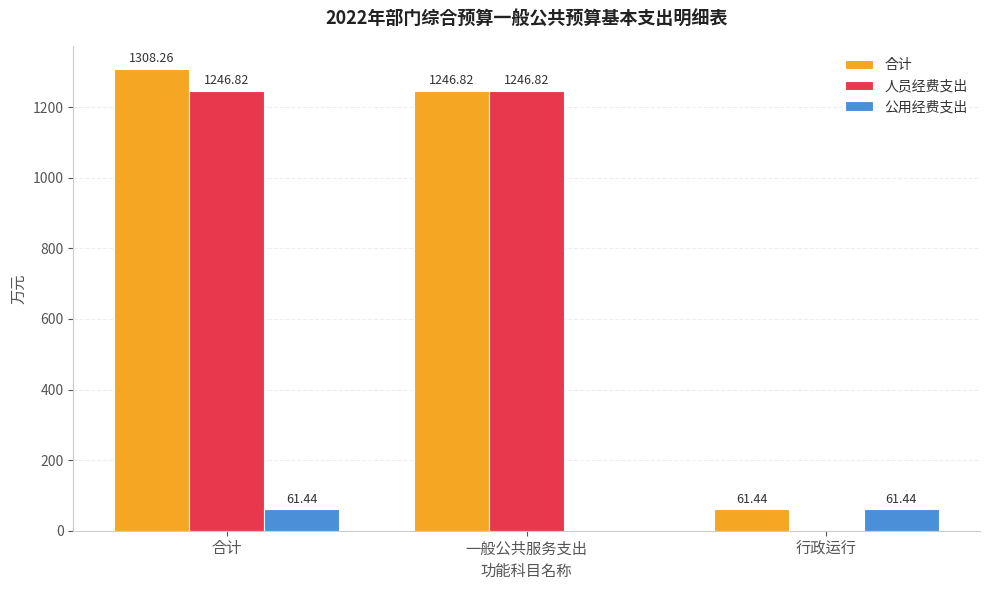

Reading left to right, what are all the values shown in this chart?

合计: 1308.3	1246.8	61.4
人员经费支出: 1246.8	1246.8	0.0
公用经费支出: 61.4	0.0	61.4